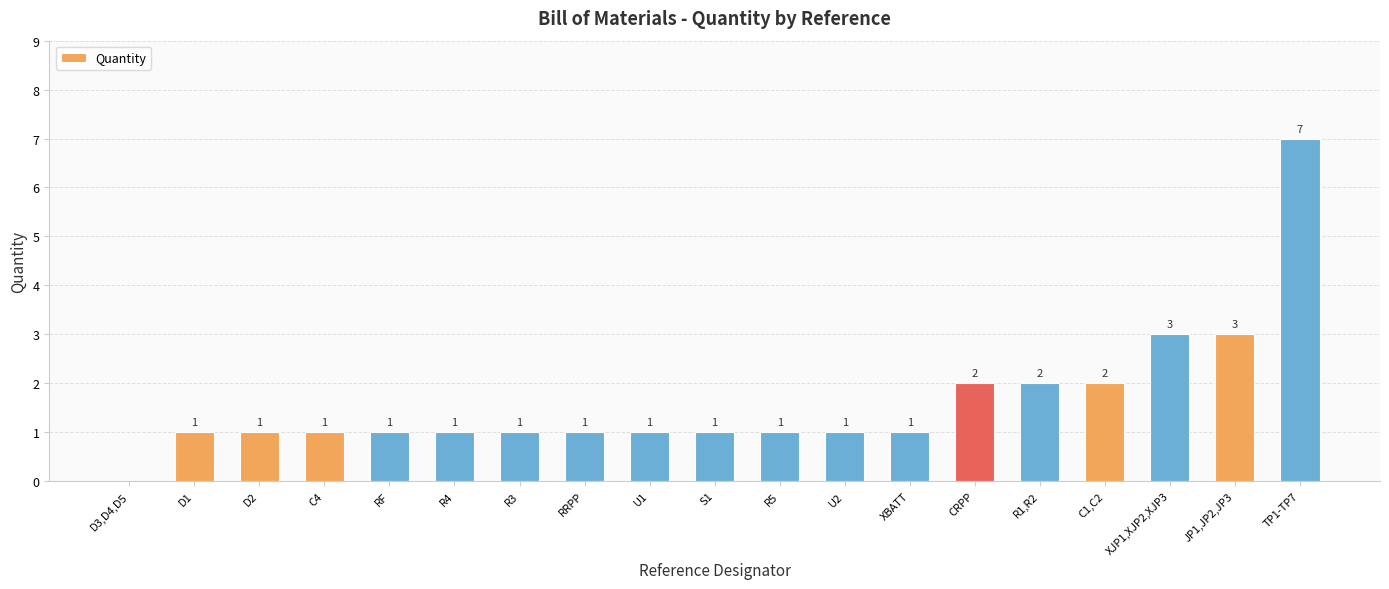

Approximately how many times larger is the value at U2 compared to RRPP?

1.0